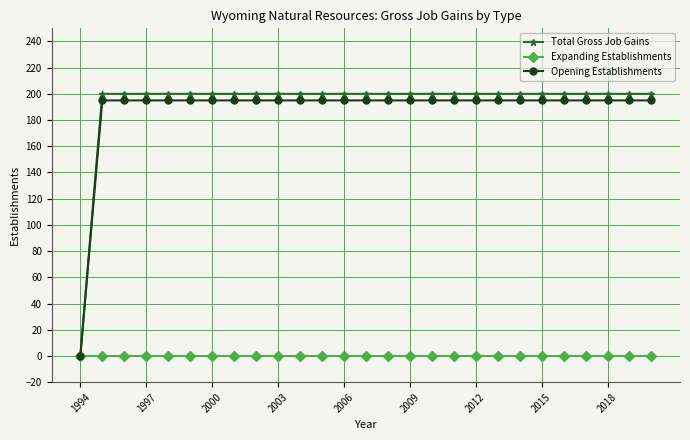

Does the chart display data point markers on the line(s)?

Yes